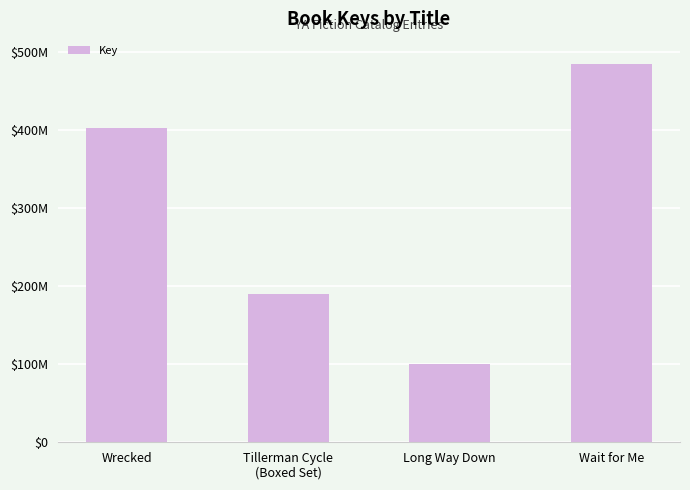

The value at Tillerman Cycle
(Boxed Set) is 253465577. True or false?

False